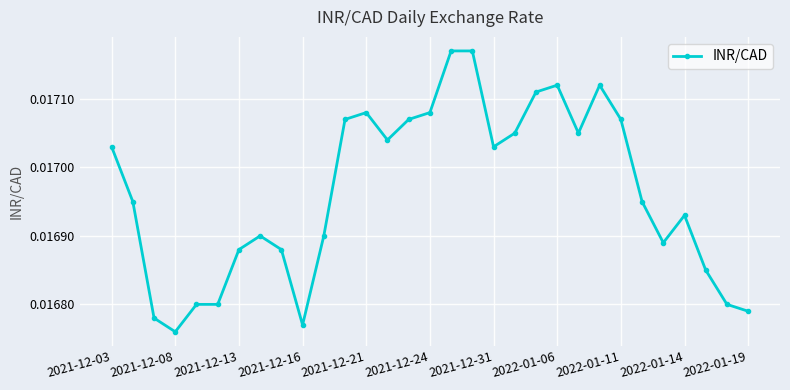

Count the values in the range 0 to 1.

31